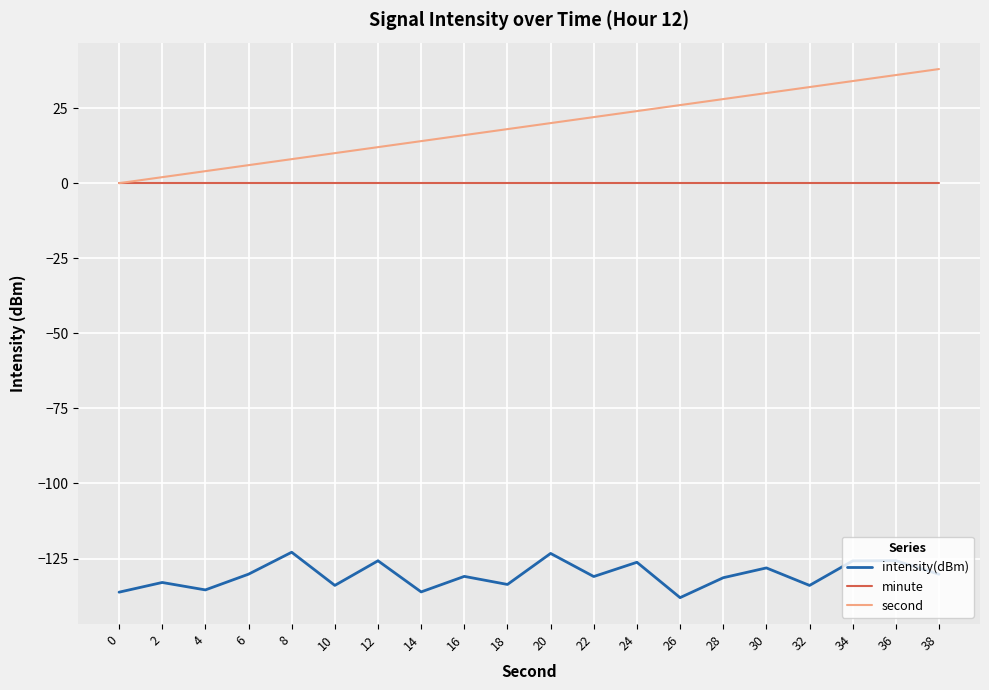

What is the difference between the second highest and second lowest values in the second series?

34.0